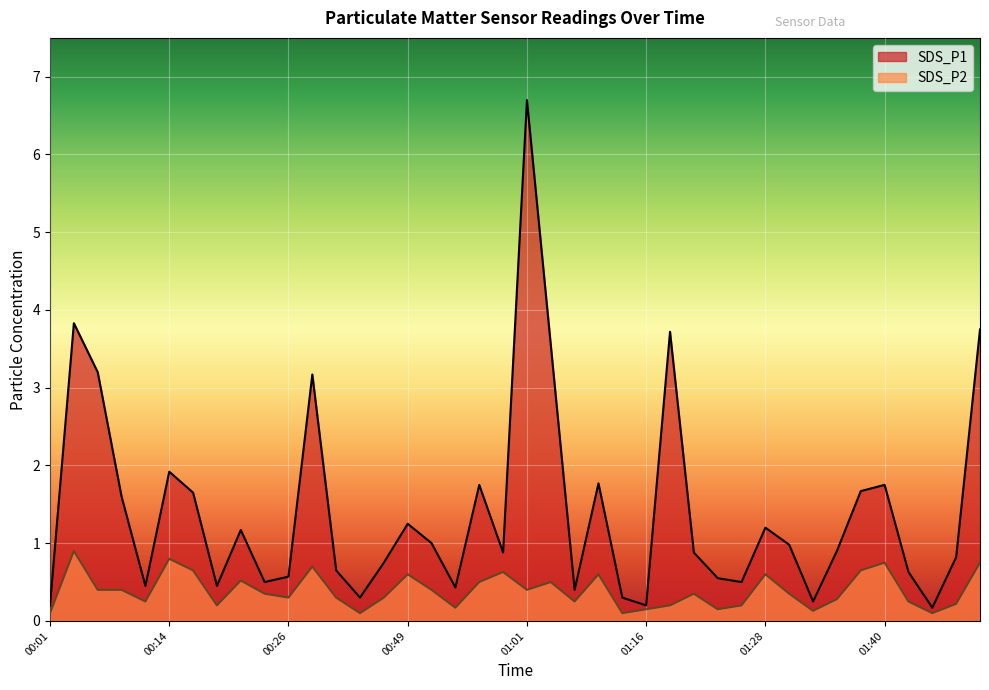

At which category is the sum across all series the highest?

01:01